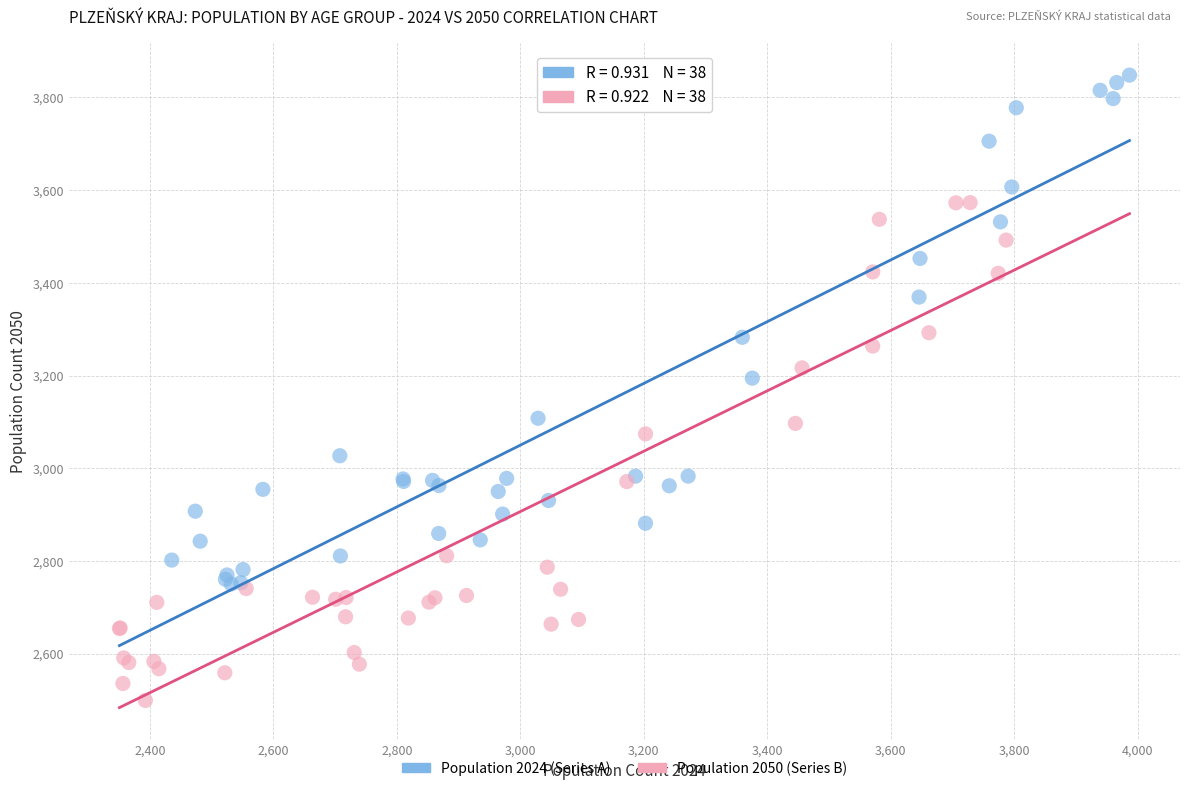

Which series contains the highest Y value?

Population 2024 (Series A)